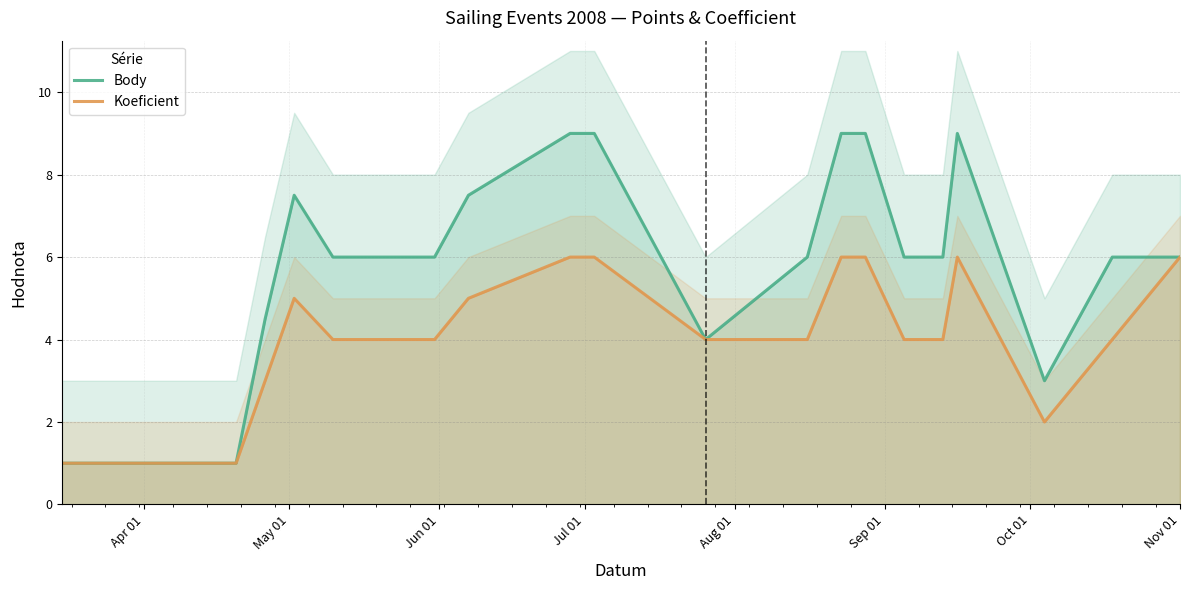

In Koeficient, how many points are higher than both neighbors (excluding endpoints)?

2